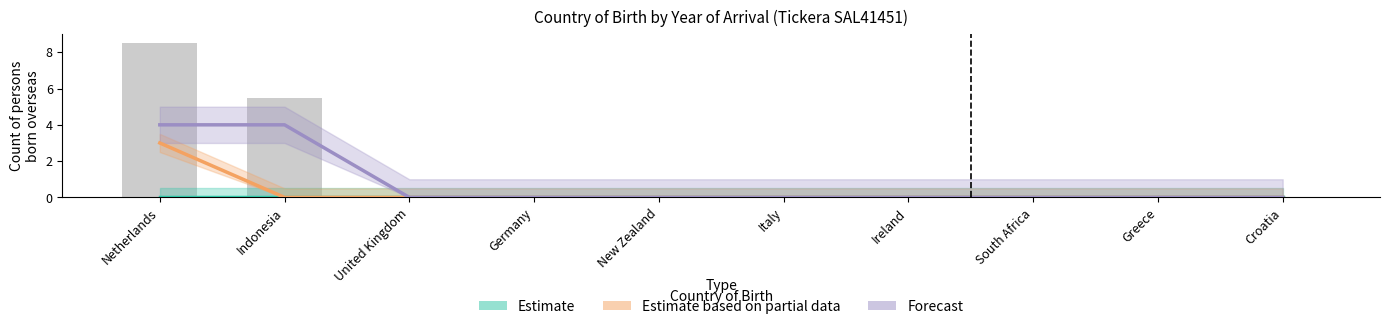

At which category is the sum across all series the highest?

Netherlands